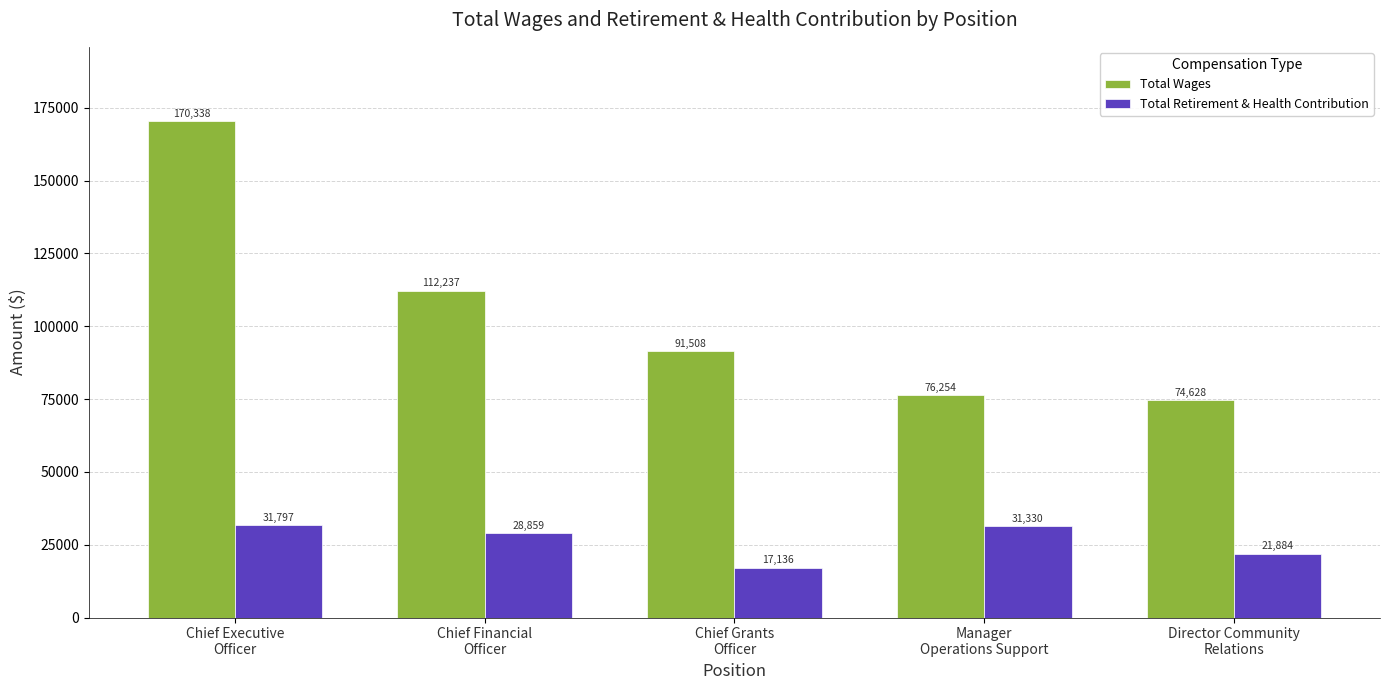

Is it true that Total Wages equals 25216 at Manager
Operations Support?

False